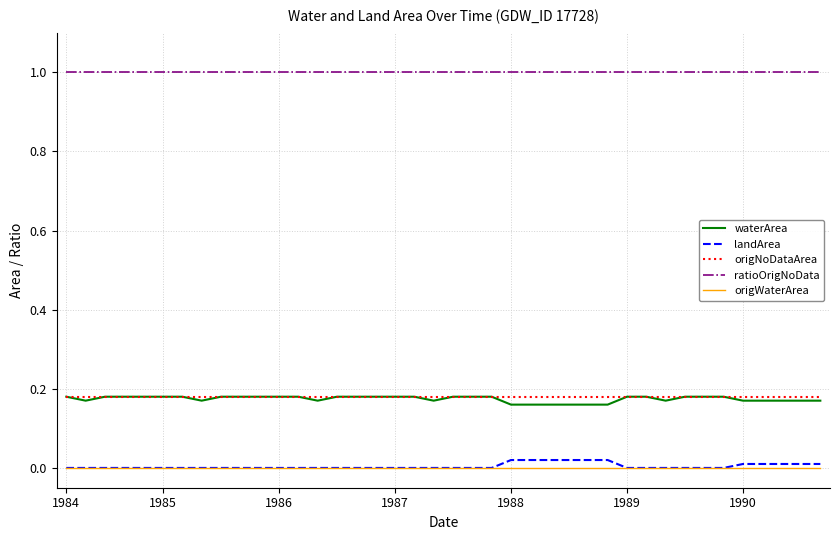

Which series has the largest total across all categories?

ratioOrigNoData